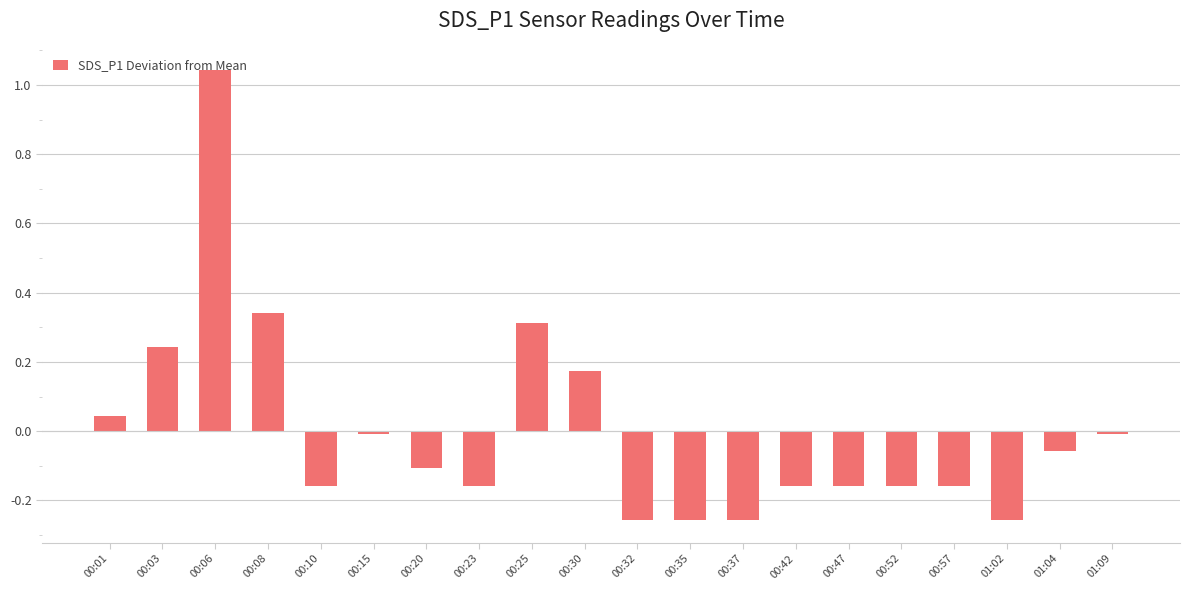

What is the label of the 4th bar from the right?

00:57